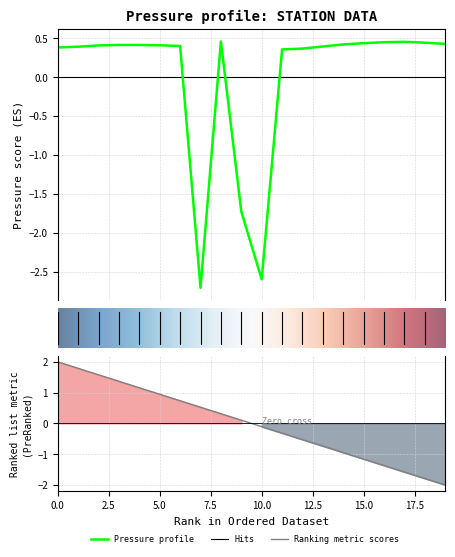

Is it true that the value at 5.0 is 0.7?

False